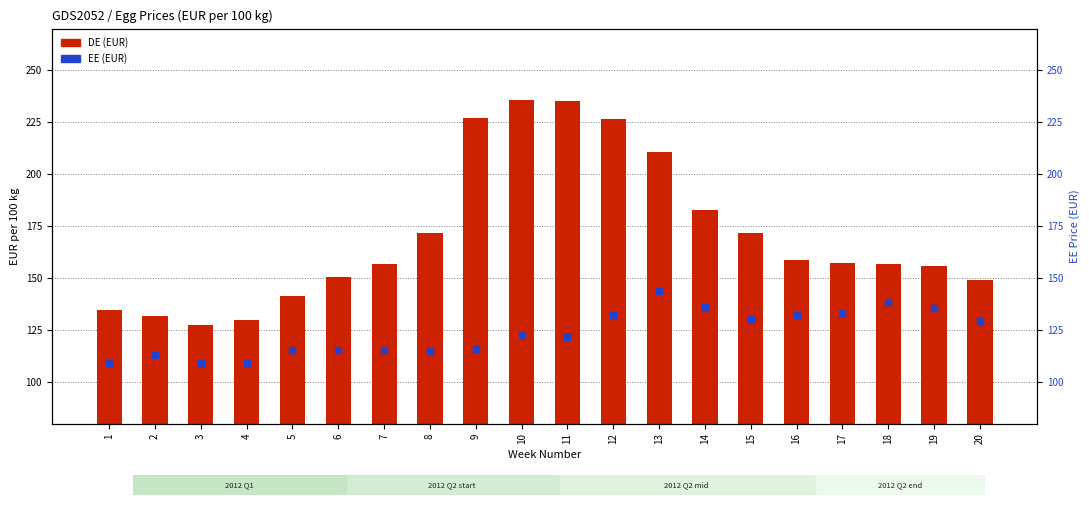

At how many categories does at least one series exceed 232?

2